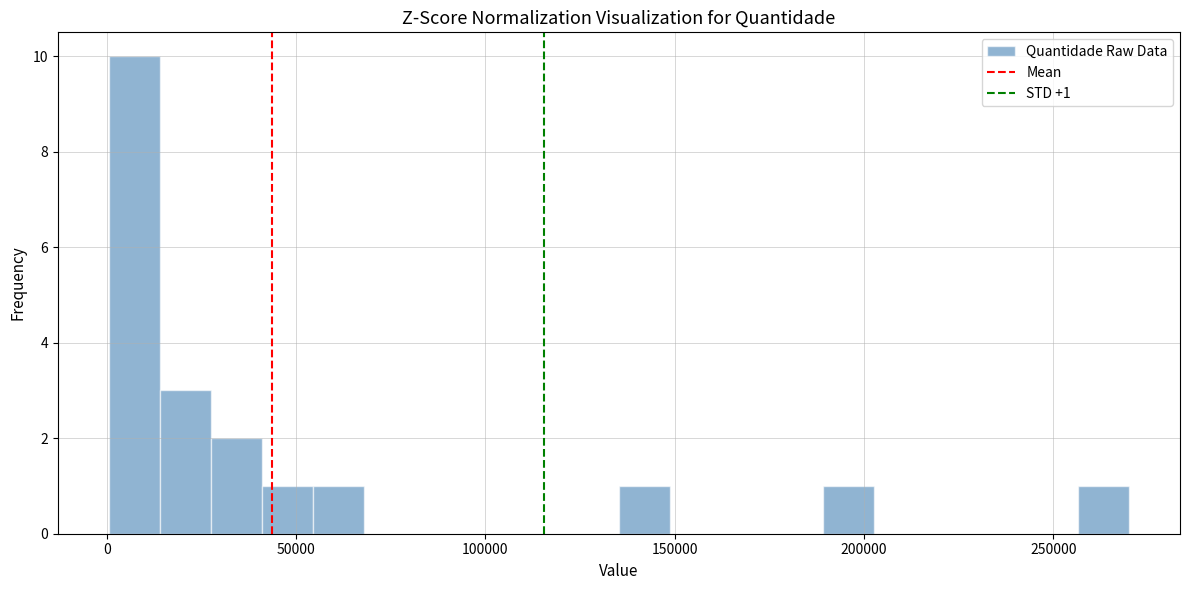

Around what value on the x-axis is the tallest bar? Give the approximate position of its centre, as read against the axis.

5000